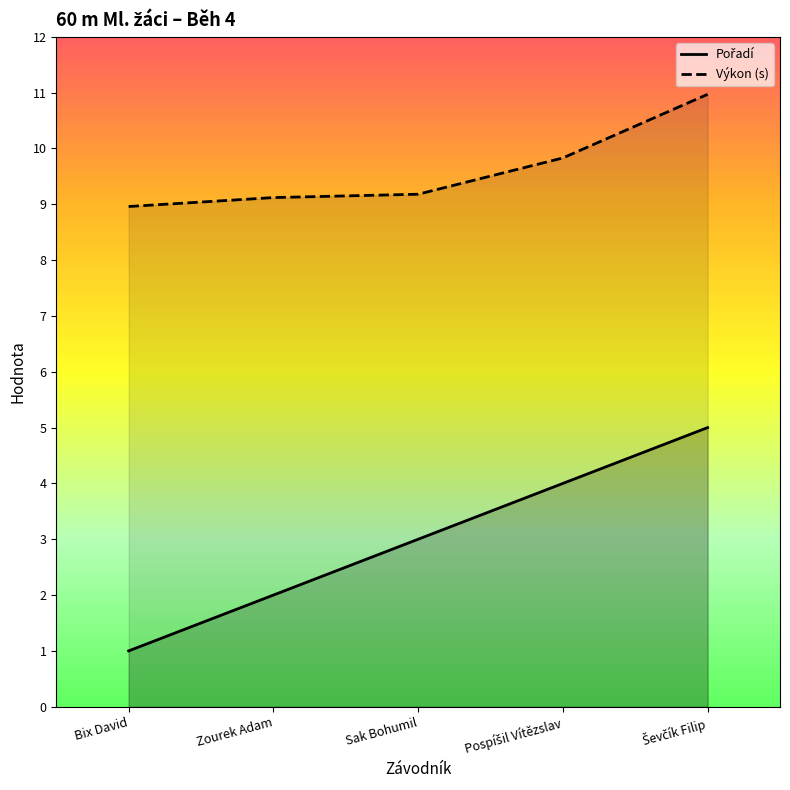

List the series in order of their overall mean, highest first.

Výkon (s), Pořadí